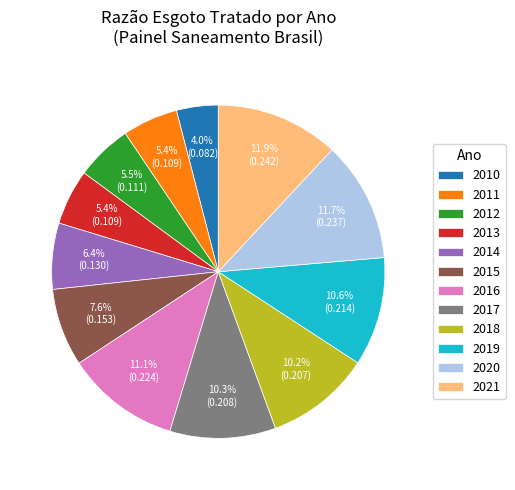

What is the smallest slice in the pie chart?

2010